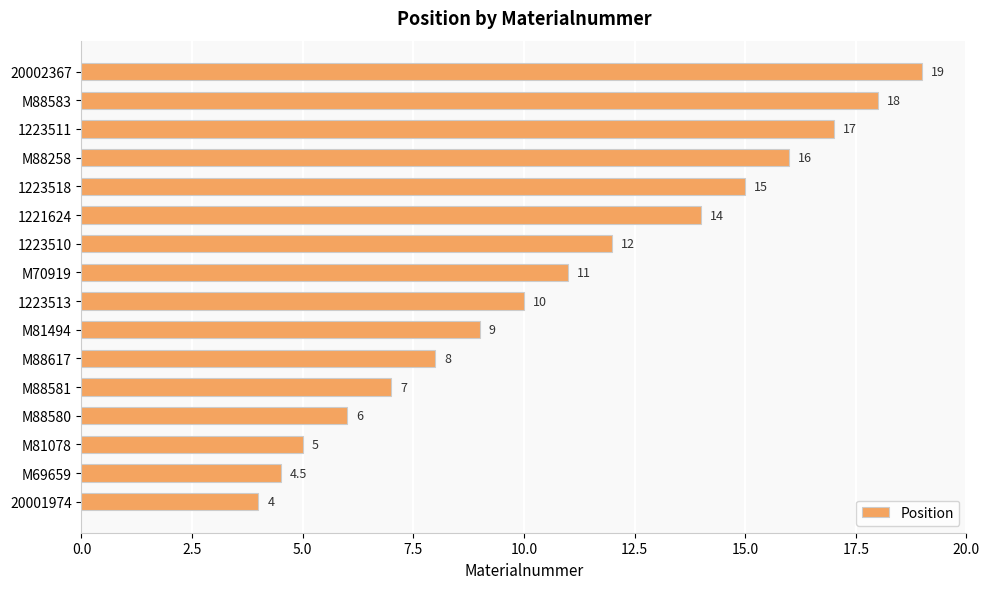

Count the number of data series in this chart.

1